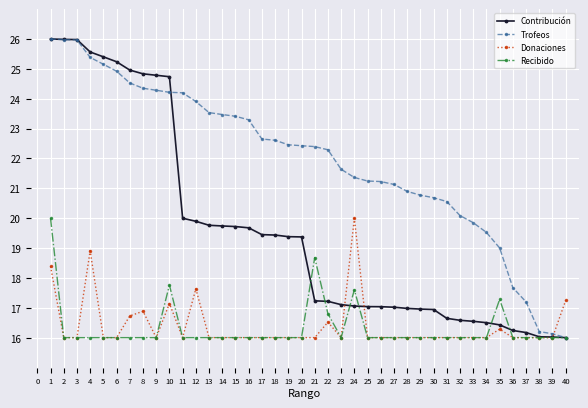

Read the Contribución value at 31.

16.6